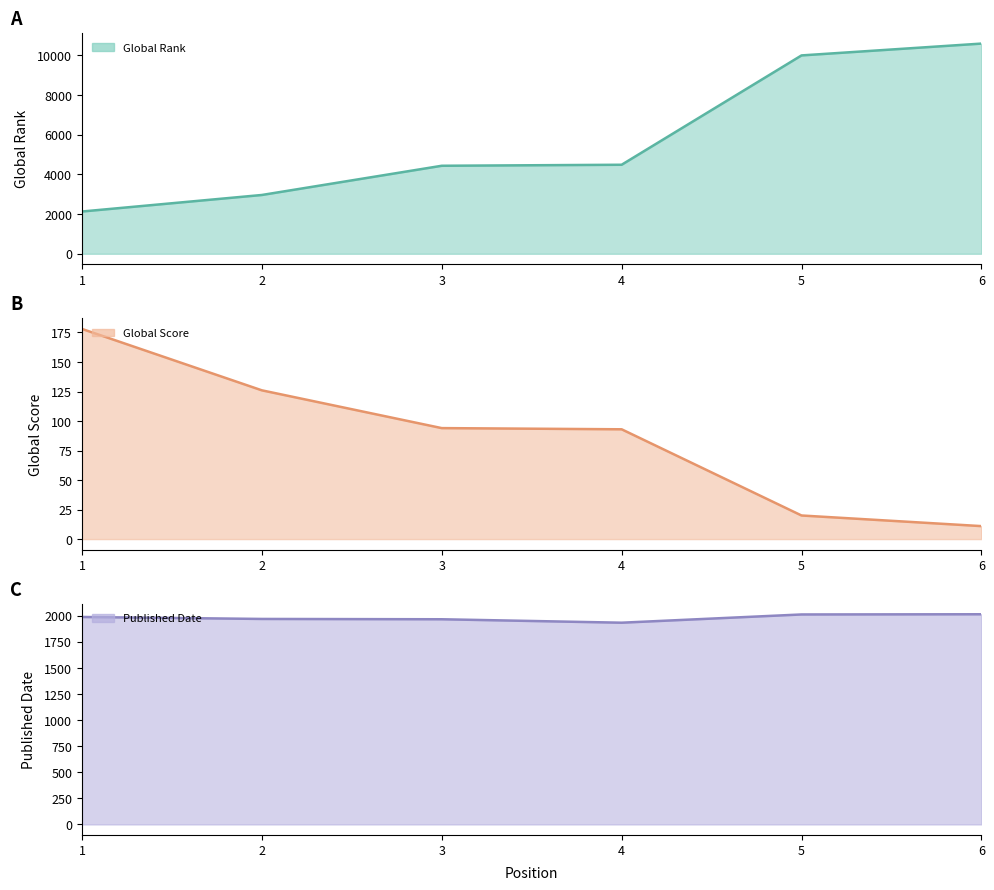

True or false: Global Score line and Published Date line intersect in this chart.

False